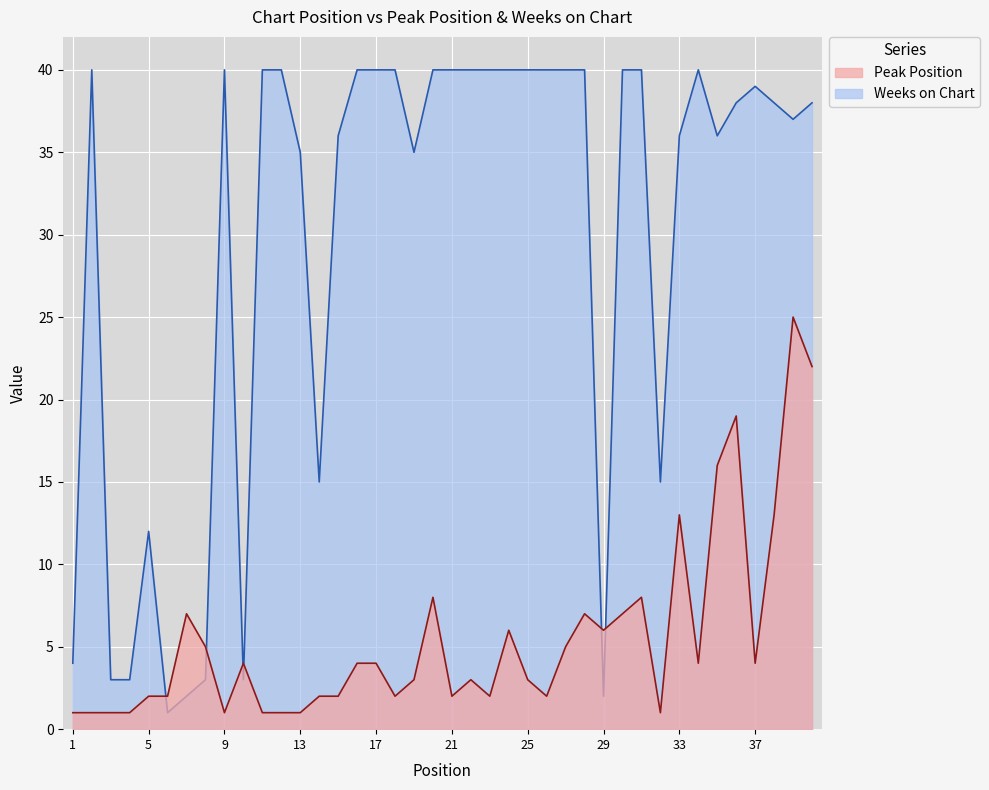

What is the maximum value shown in the chart?

40